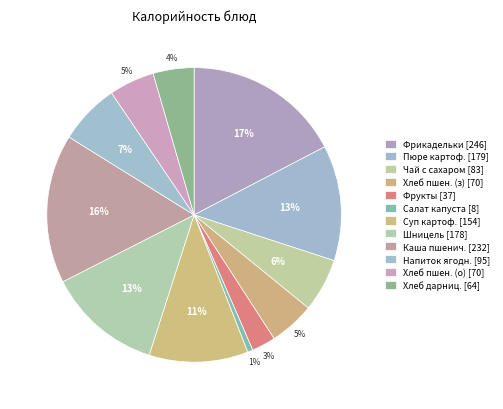

Count the number of slices in the pie.

12